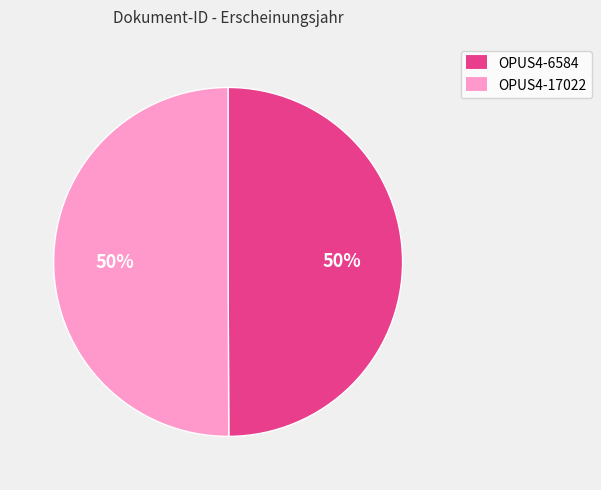

Is the sum of OPUS4-6584 and OPUS4-17022 greater than half?

Yes